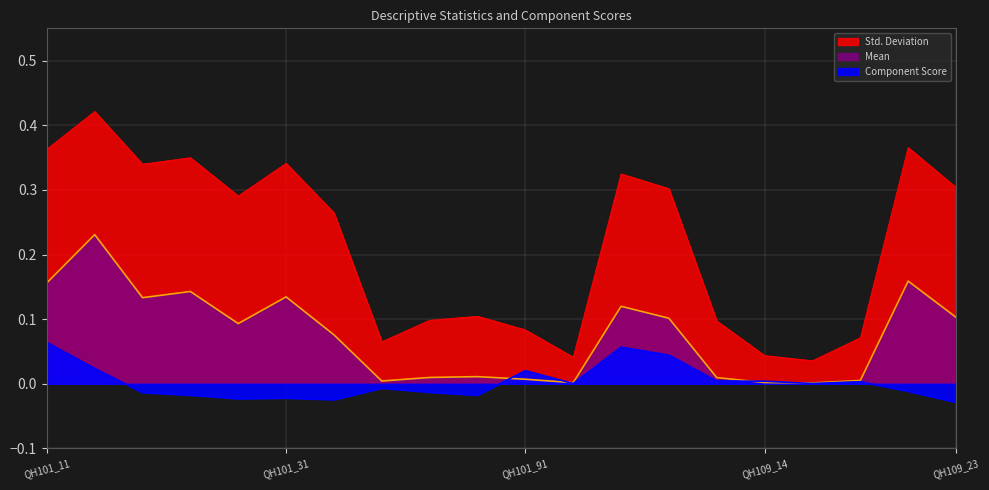

Count the number of categories in the chart.

20